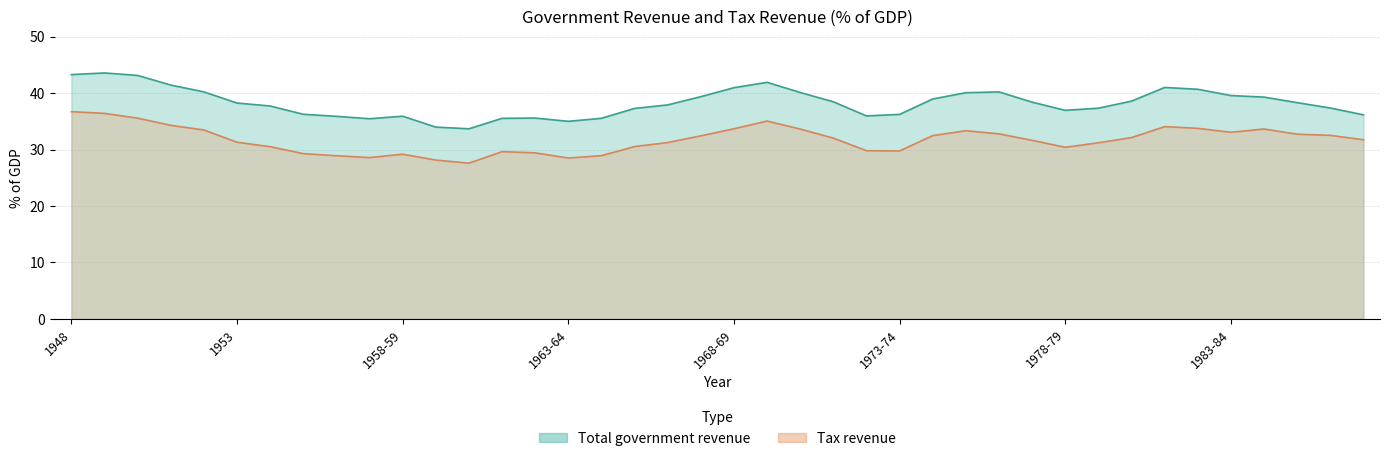

Which has a higher value, 1968-69 or 1952?

1968-69